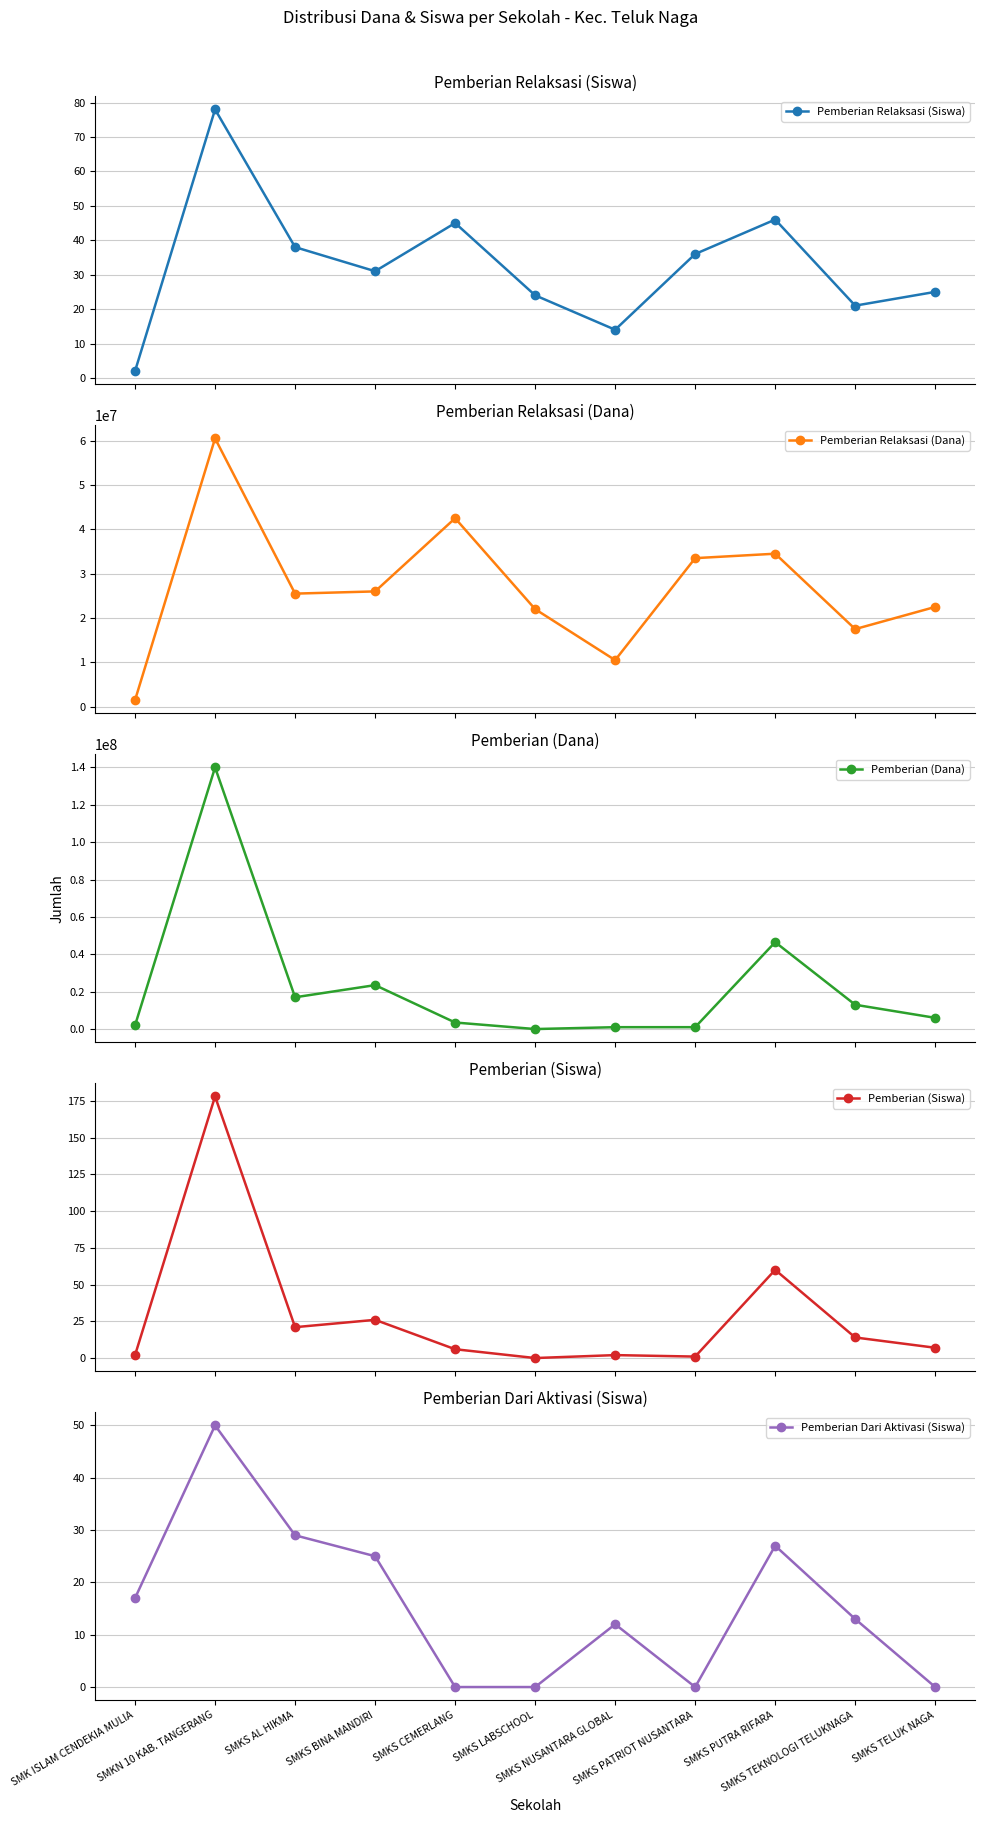

What is the sum of the Pemberian Dari Aktivasi (Siswa) values at SMKS PUTRA RIFARA and SMKS LABSCHOOL?

27